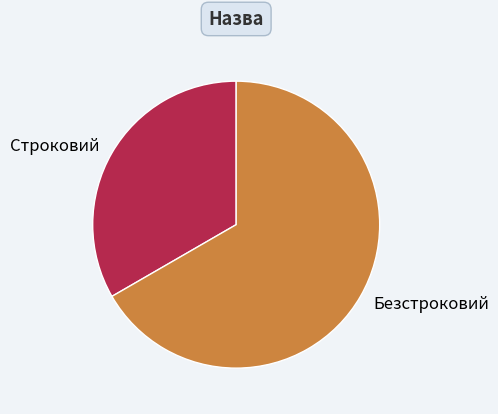

Is there any slice that represents more than half of the pie?

Yes